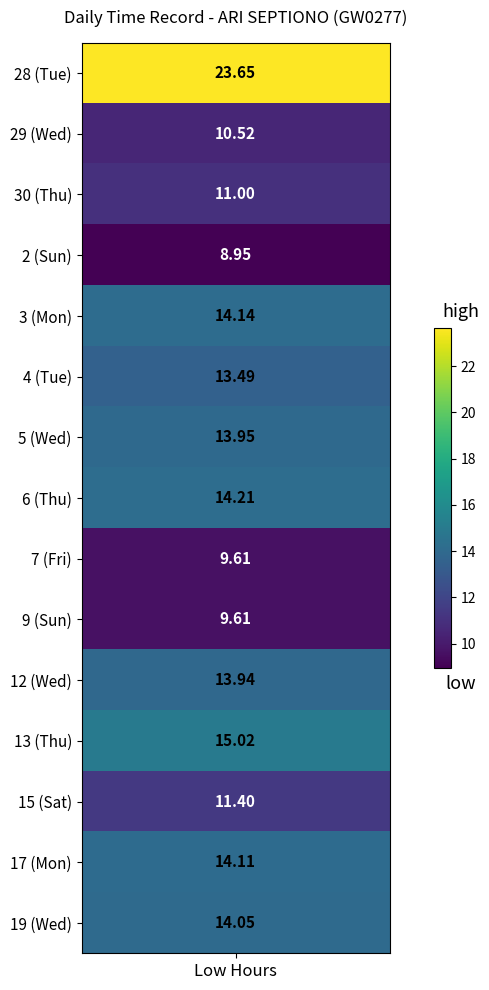

How many data points in 13 (Thu) are above 0?

1